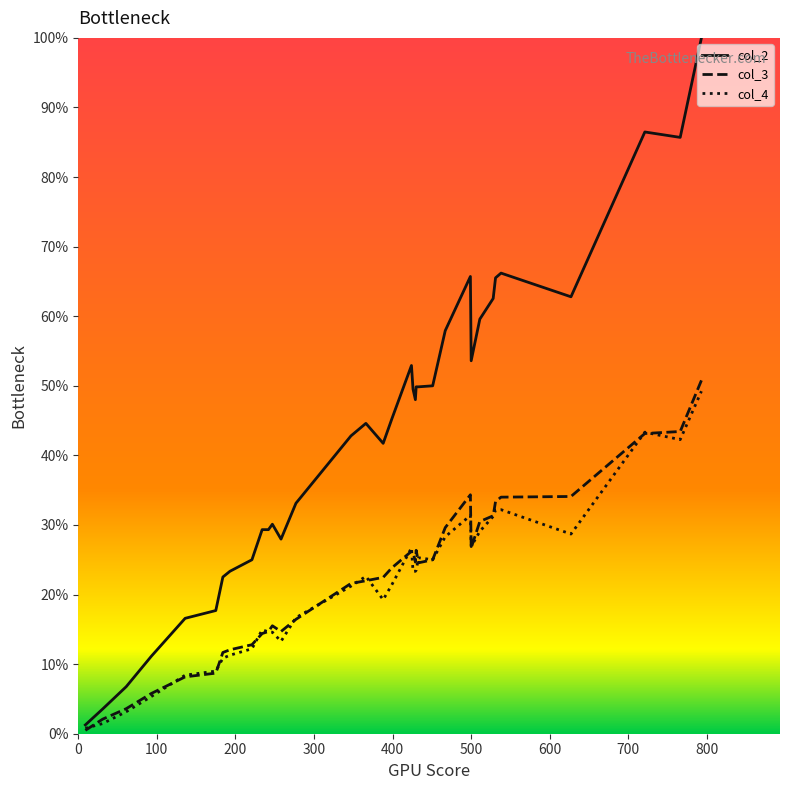

Which series has the largest range (max minus min)?

col_2